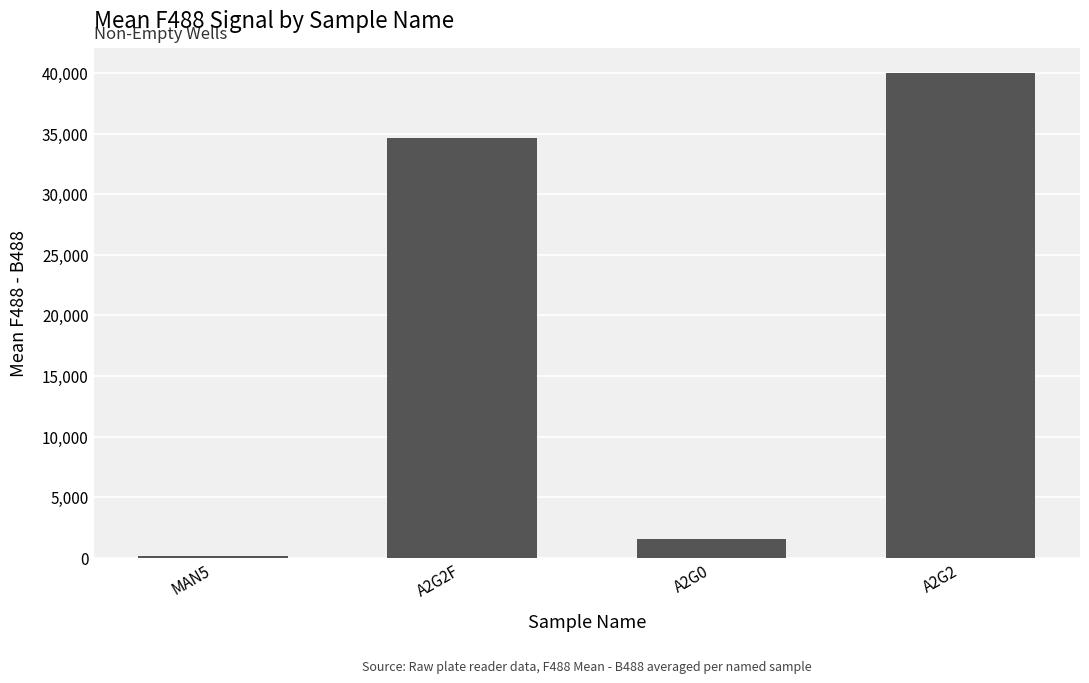

Count the number of categories in the chart.

4